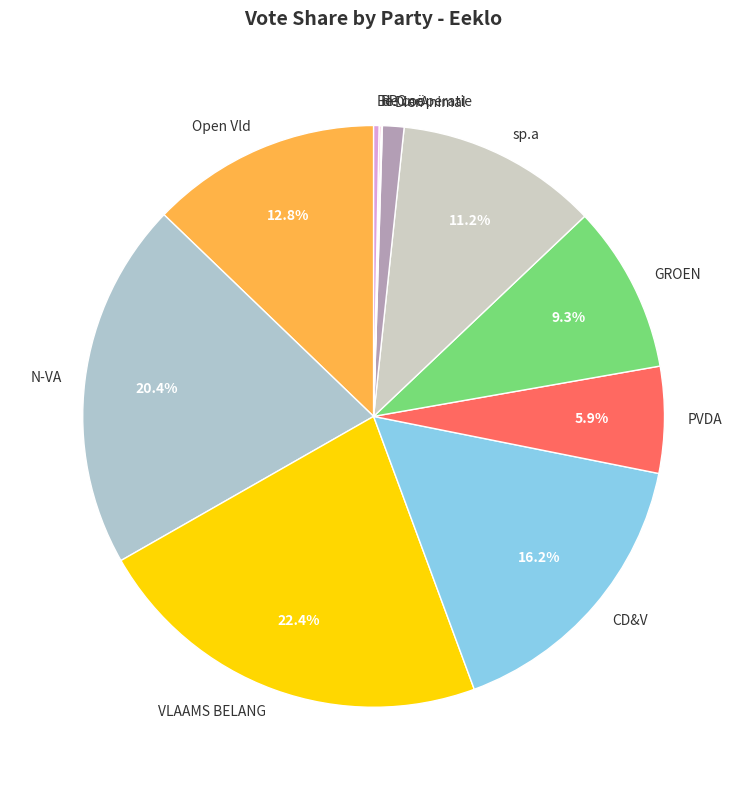

Do N-VA and Open Vld together represent more than half of the pie?

No